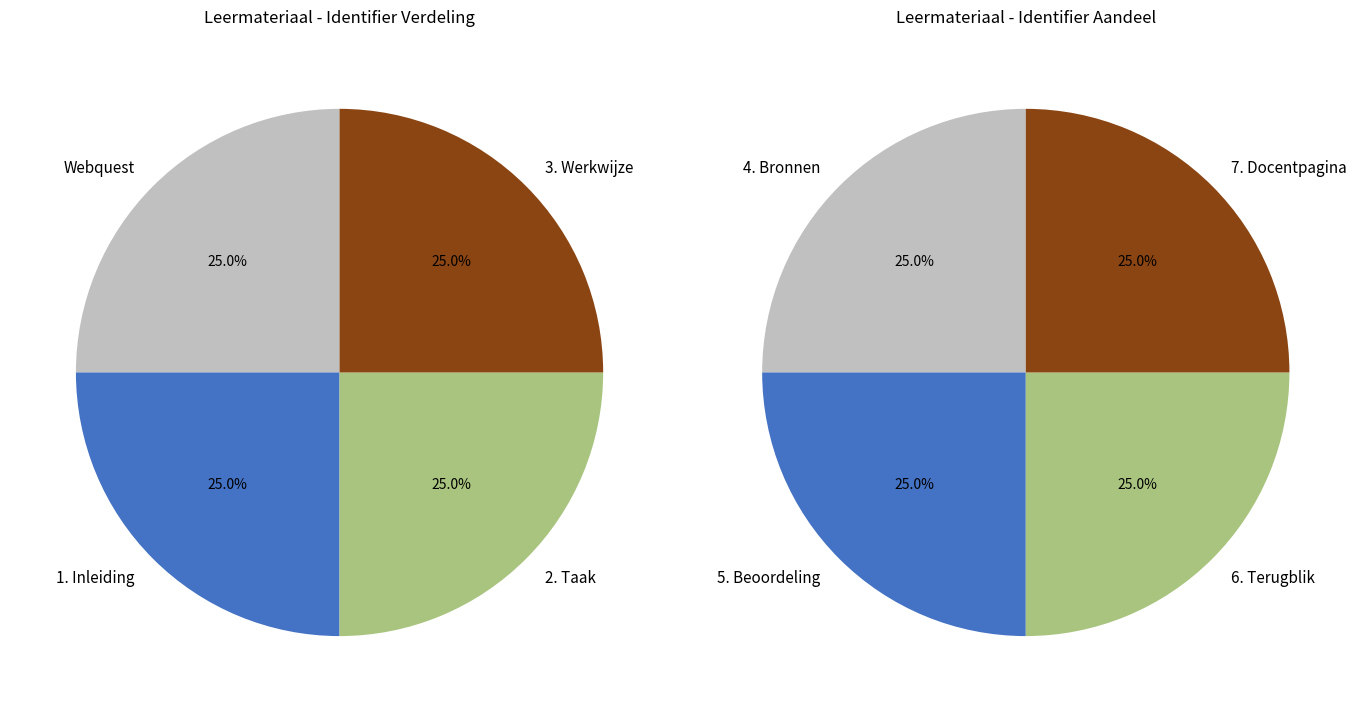

Count the number of slices in the pie.

8